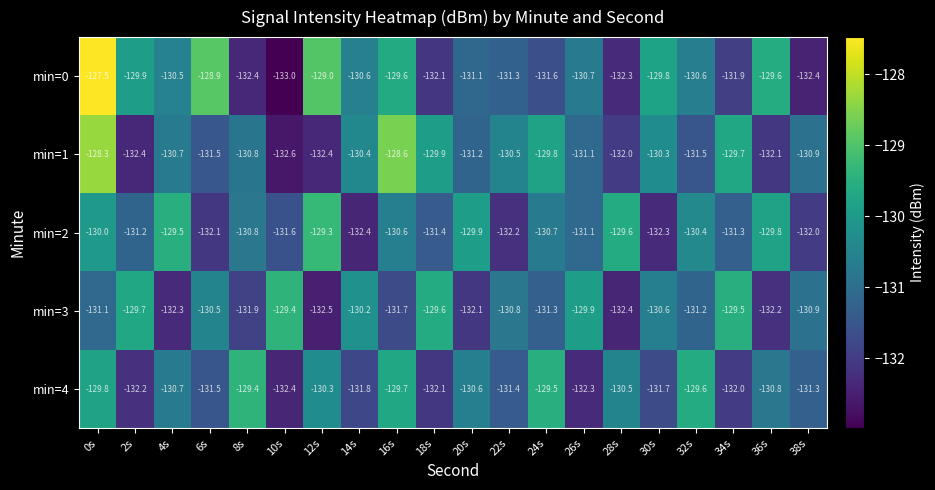

How many series are shown in this chart?

5